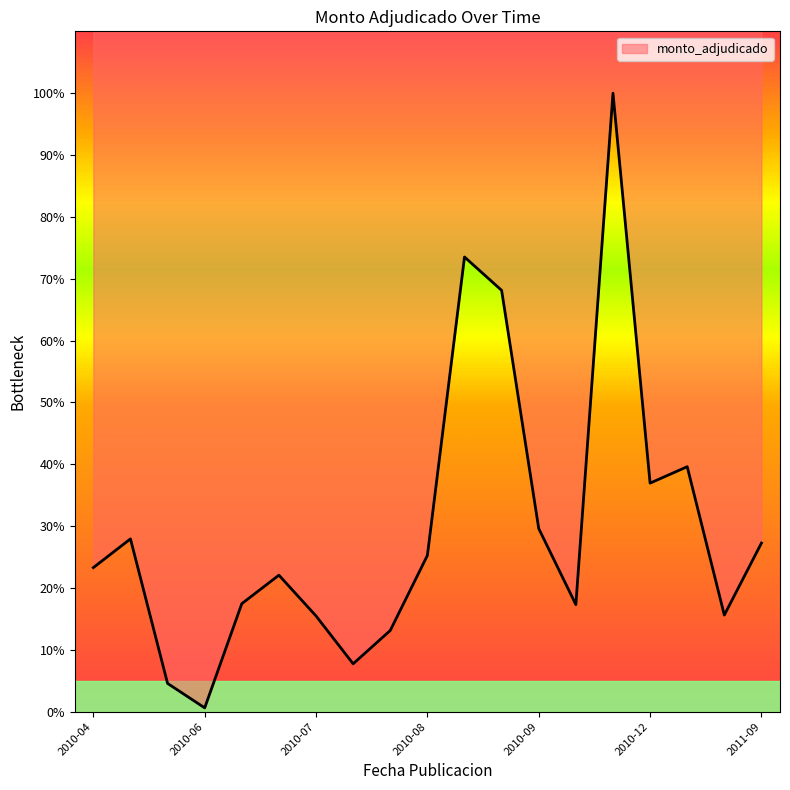

At which category does the chart reach its minimum across all series?

2010-06